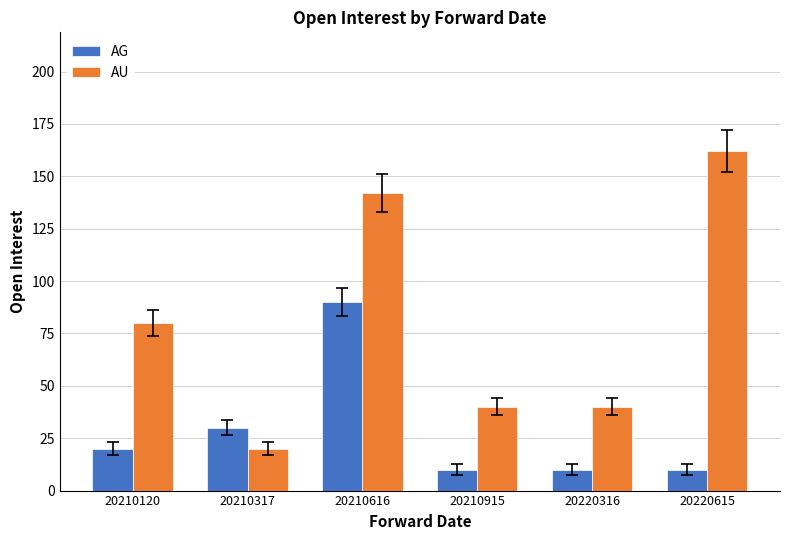

True or false: AU has a value of 142 at 20210616.

True